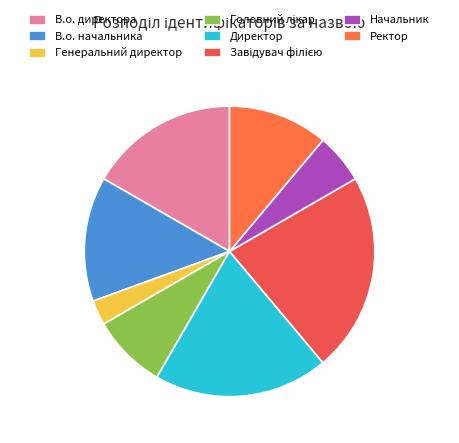

Does Головний лікар represent more than half of the total?

No